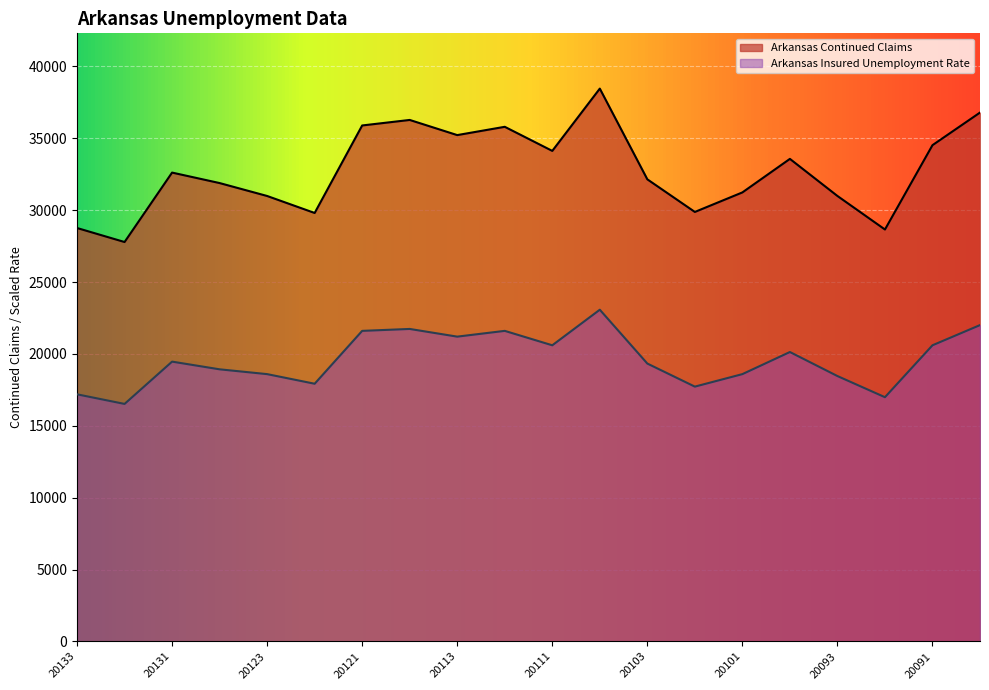

Which series has the largest total across all categories?

Arkansas Continued Claims